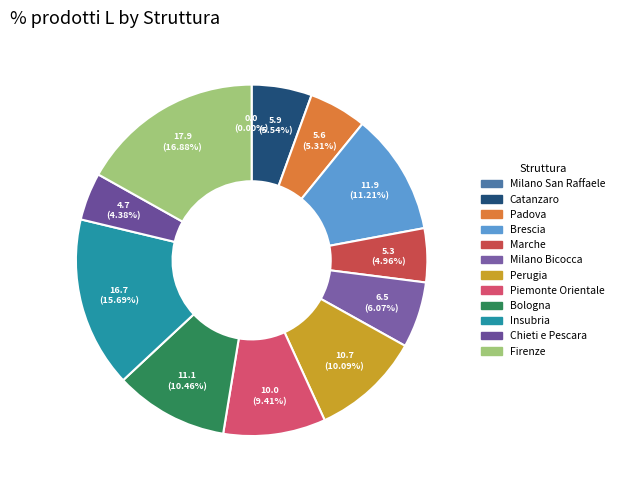

What is the total percentage of Piemonte Orientale and Catanzaro?

15.0%